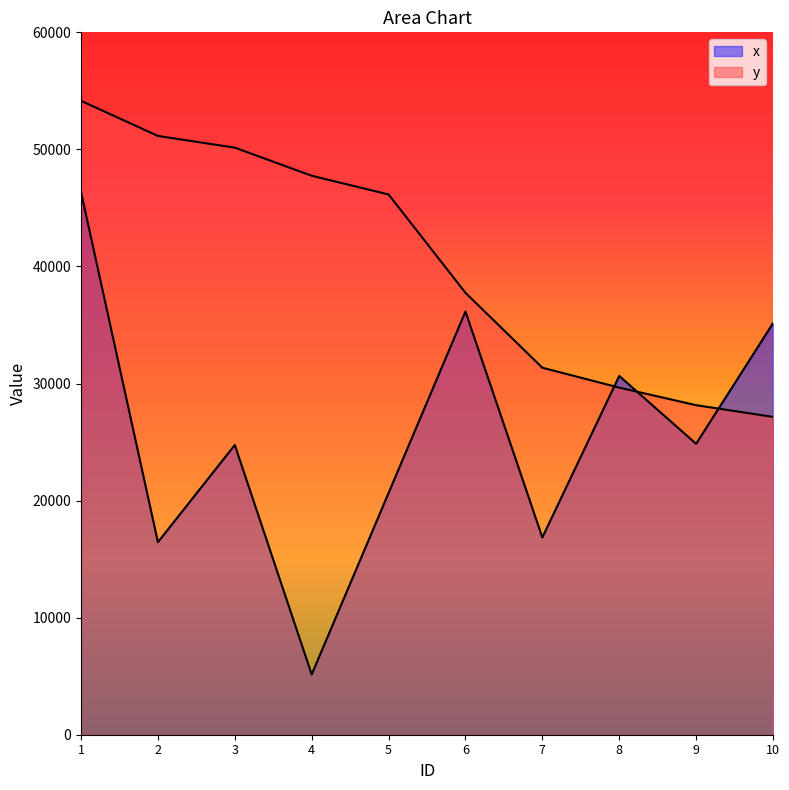

Reading right to left, list all the values displayed in this chart.

x: 10=35150	9=24850	8=30650	7=16850	6=36150	5=20650	4=5150	3=24750	2=16450	1=46350
y: 10=27150	9=28150	8=29650	7=31350	6=37750	5=46150	4=47750	3=50150	2=51150	1=54150